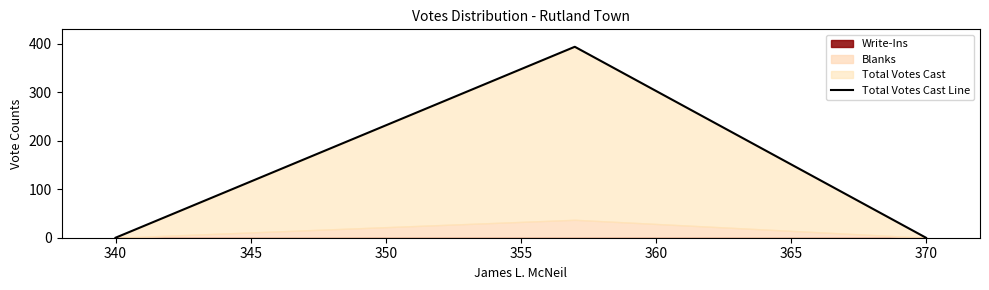

True or false: Total Votes Cast Line has a value of 234 at 370.

False